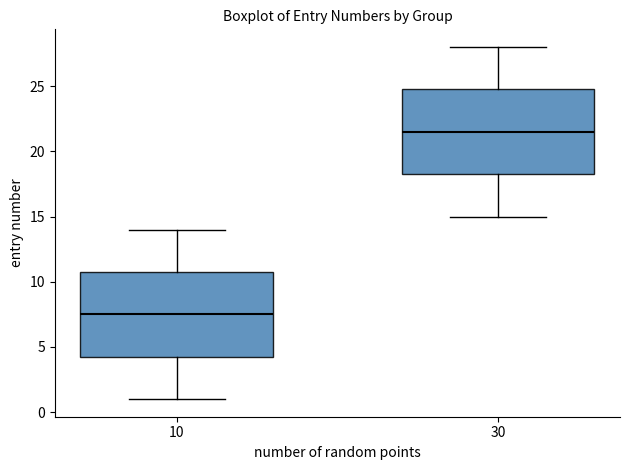

Reading left to right, transcribe this box plot: for each box, give where its median line is, the range the box spans, and where its two whiskers end, as read against the y-axis. The values are not printed on the chart, so give them approximately, as read against the axis.

10: median 7.5, box 4.5 to 11.0, whiskers 1.0 to 14.0
30: median 21.5, box 18.5 to 25.0, whiskers 15.0 to 28.0